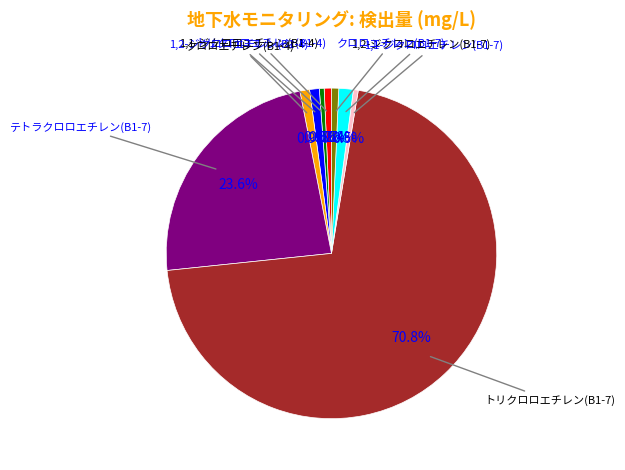

Does any single category account for the majority?

Yes